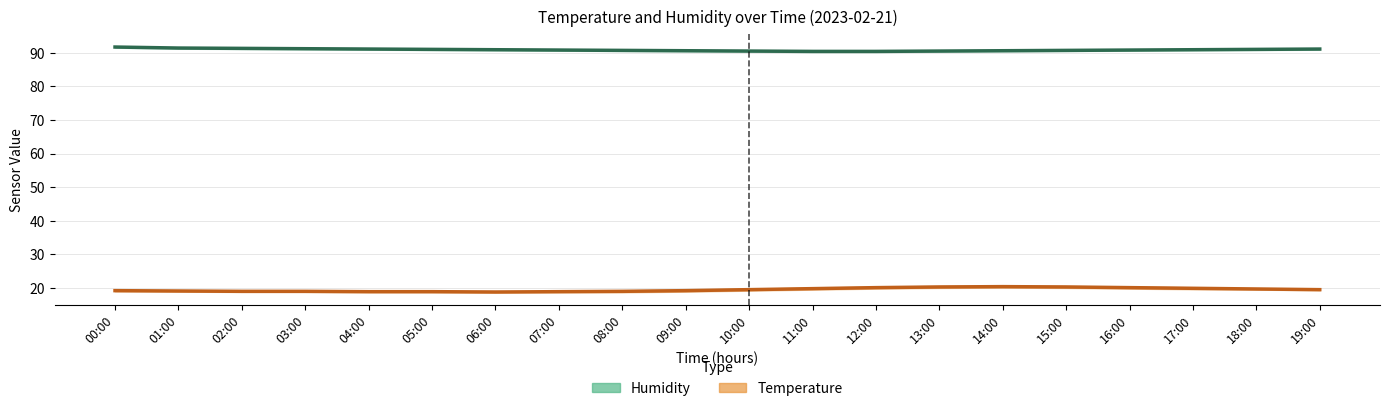

What is the label of the 14th point from the right?

06:00